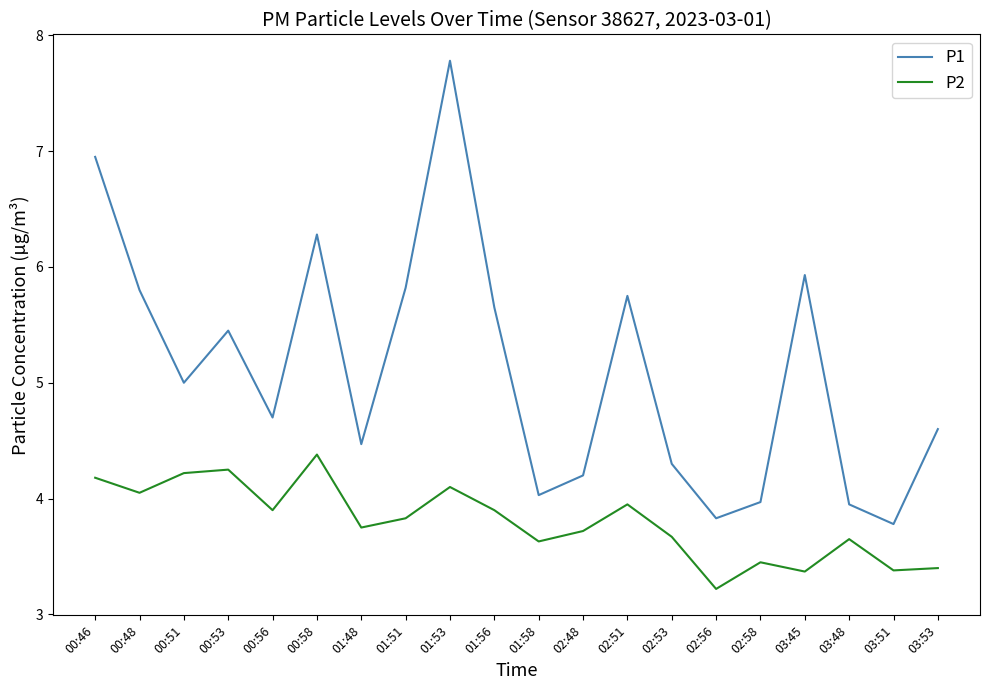

Which series has the largest total across all categories?

P1